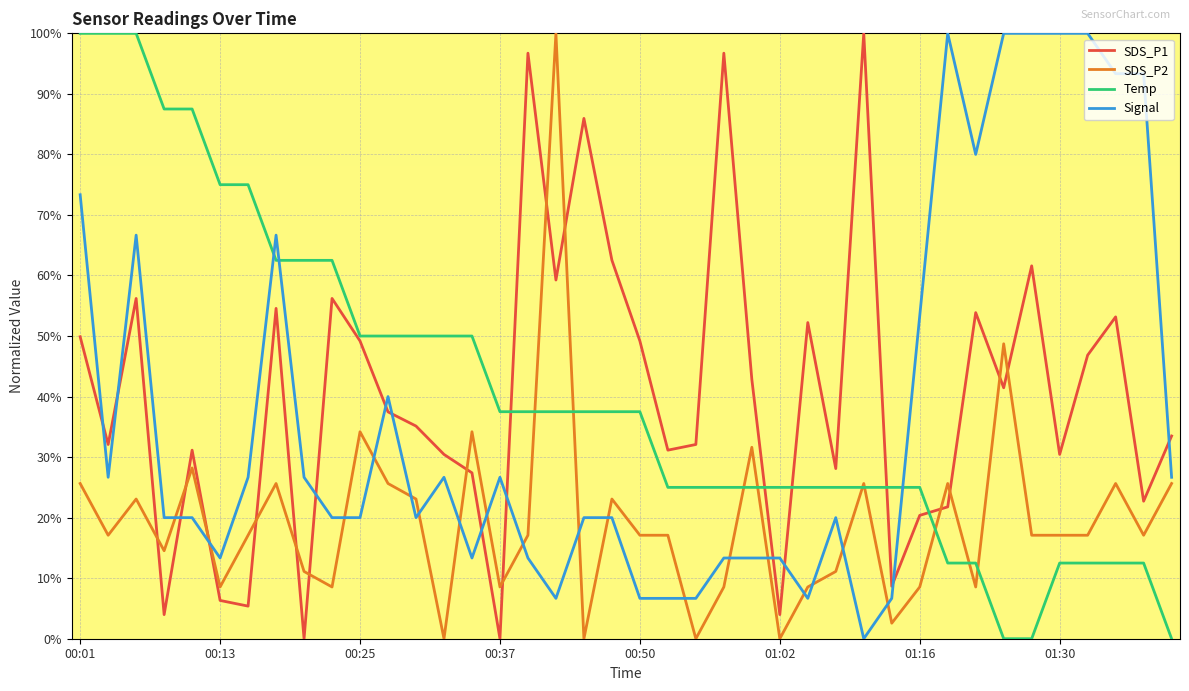

What is the maximum value for Signal?

100.0